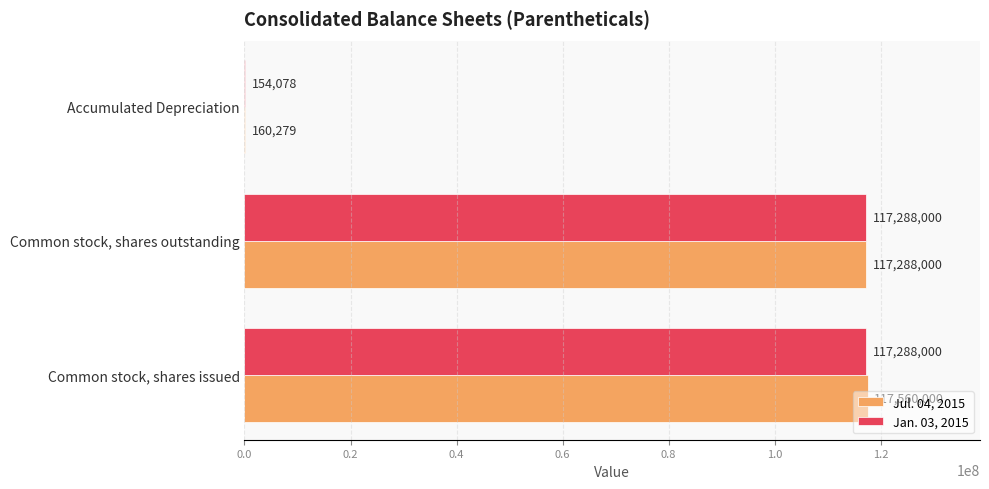

How many distinct data groups are displayed?

2